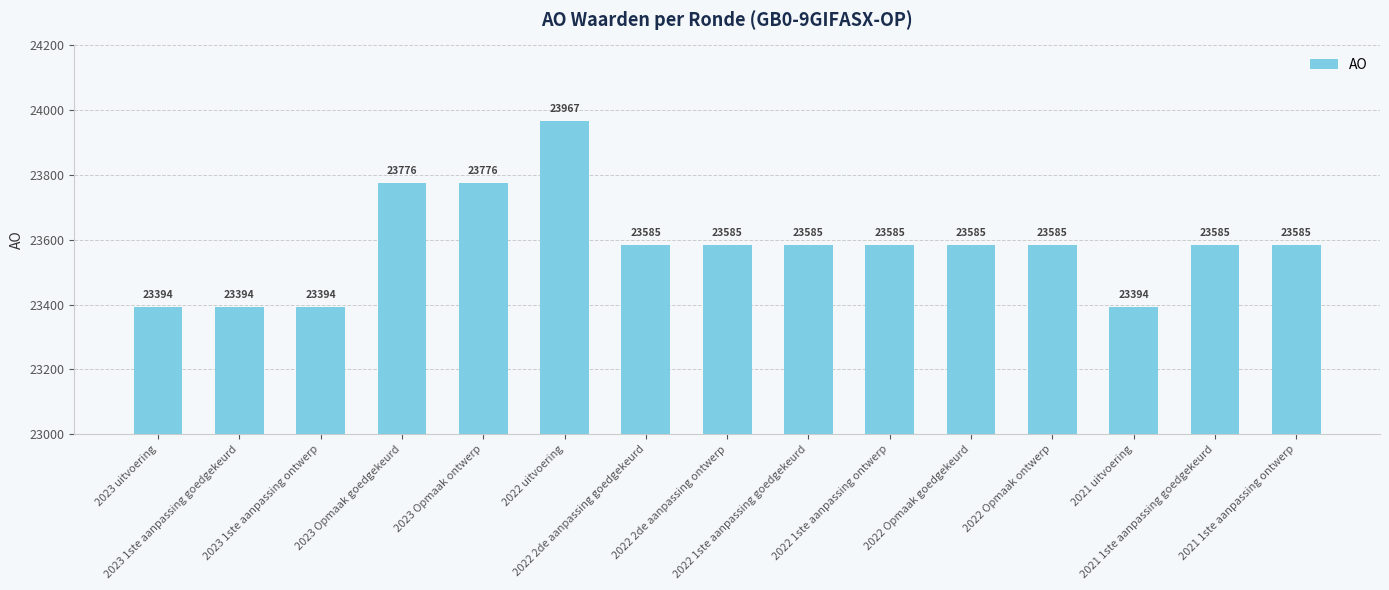

What is the smallest value displayed?

23394